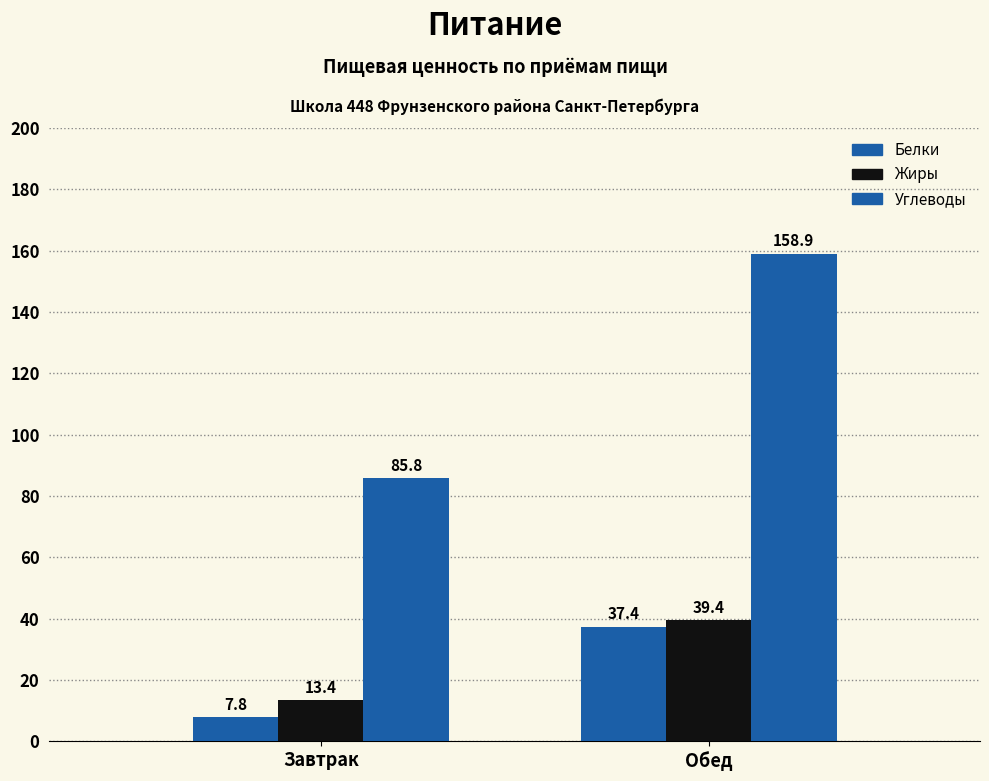

Reading left to right, extract all data points from this chart.

Белки: 7.8	37.4
Жиры: 13.4	39.4
Углеводы: 85.8	158.9